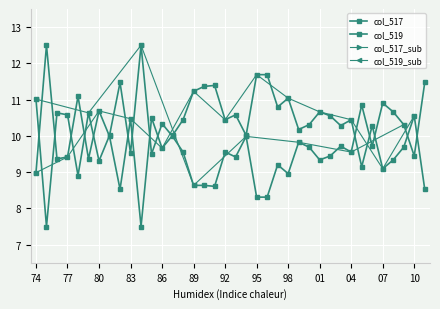

The col_519 series shows 2.8 at 53378. True or false?

False